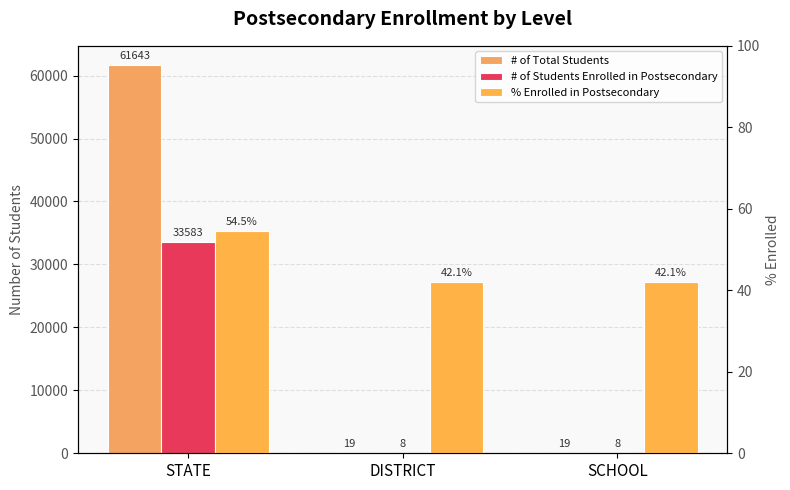

How many series are shown in this chart?

3